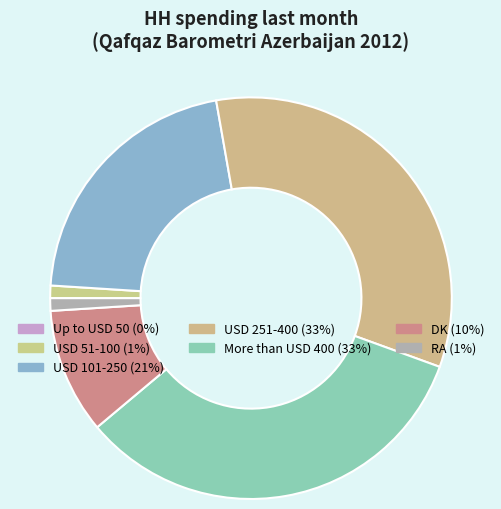

What portion of the pie excludes Up to USD 50?

100.0%